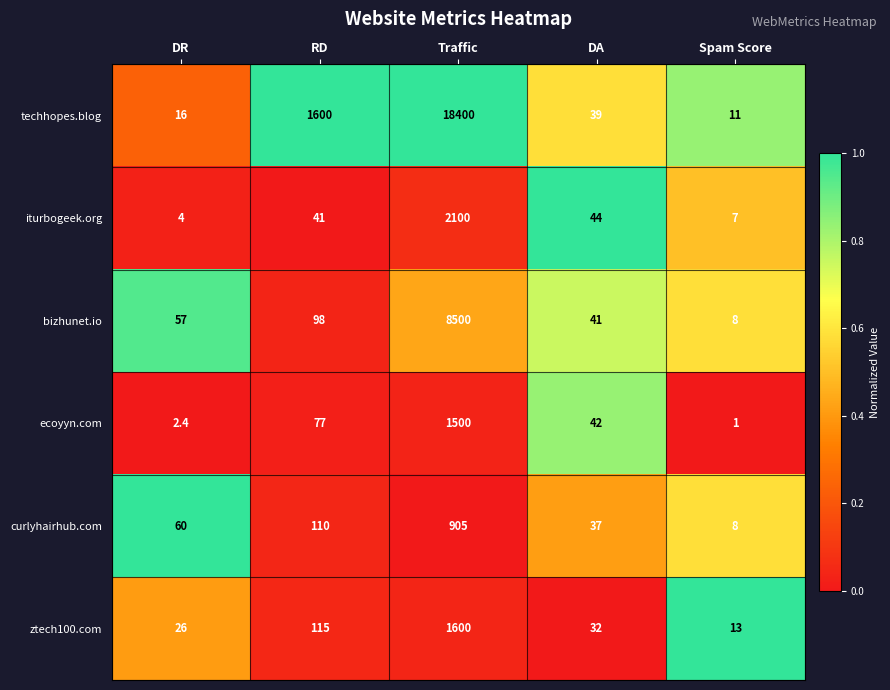

What is the difference between the maximum and minimum values in the bizhunet.io series?

8492.0